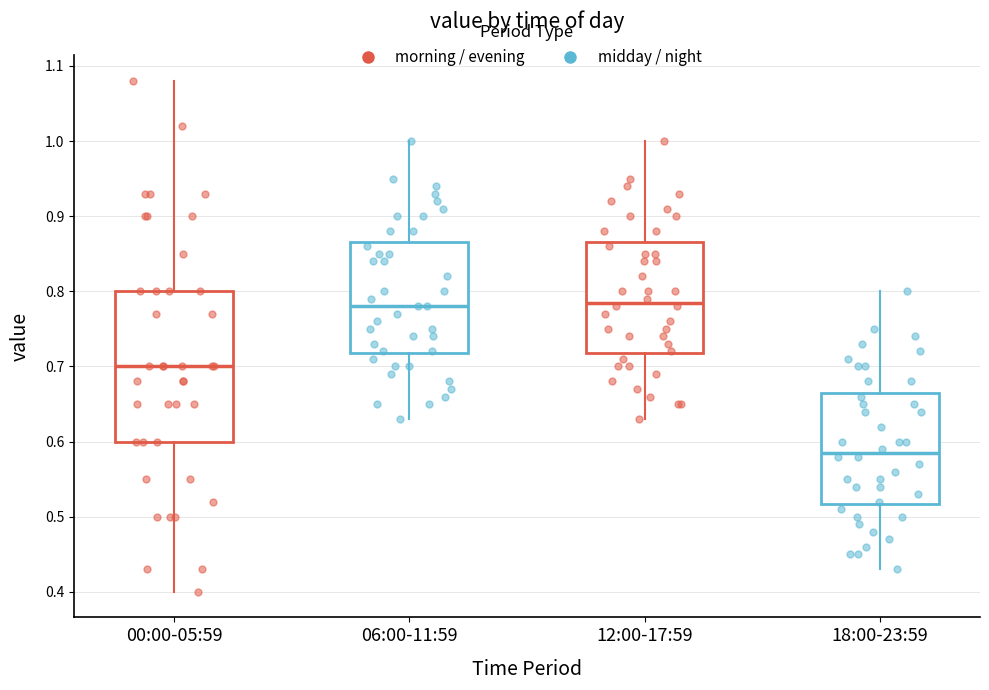

Reading left to right, transcribe this box plot: for each box, give where its median line is, the range the box spans, and where its two whiskers end, as read against the y-axis. The values are not printed on the chart, so give them approximately, as read against the axis.

00:00-05:59: median 0.70, box 0.60 to 0.80, whiskers 0.40 to 1.08
06:00-11:59: median 0.78, box 0.72 to 0.87, whiskers 0.63 to 1.00
12:00-17:59: median 0.79, box 0.72 to 0.87, whiskers 0.63 to 1.00
18:00-23:59: median 0.59, box 0.52 to 0.67, whiskers 0.43 to 0.80